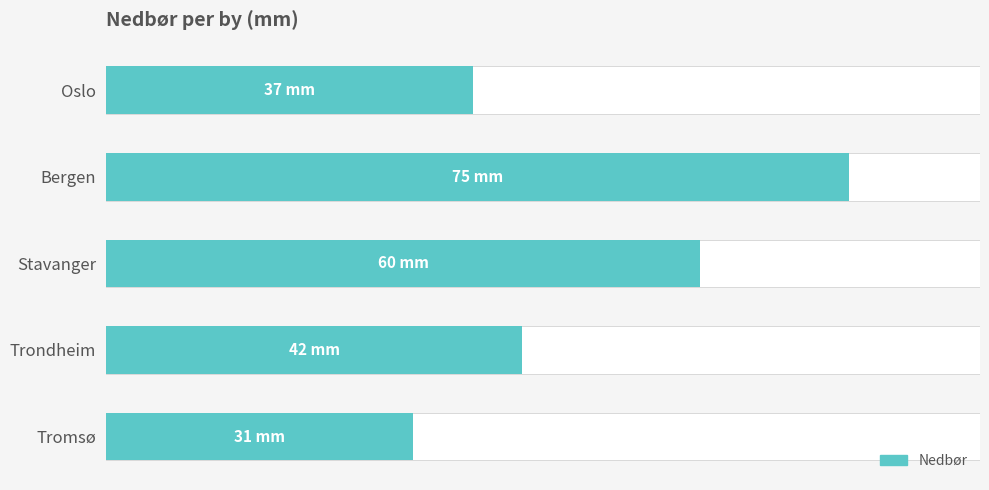

Between Stavanger and Oslo, which is larger?

Stavanger